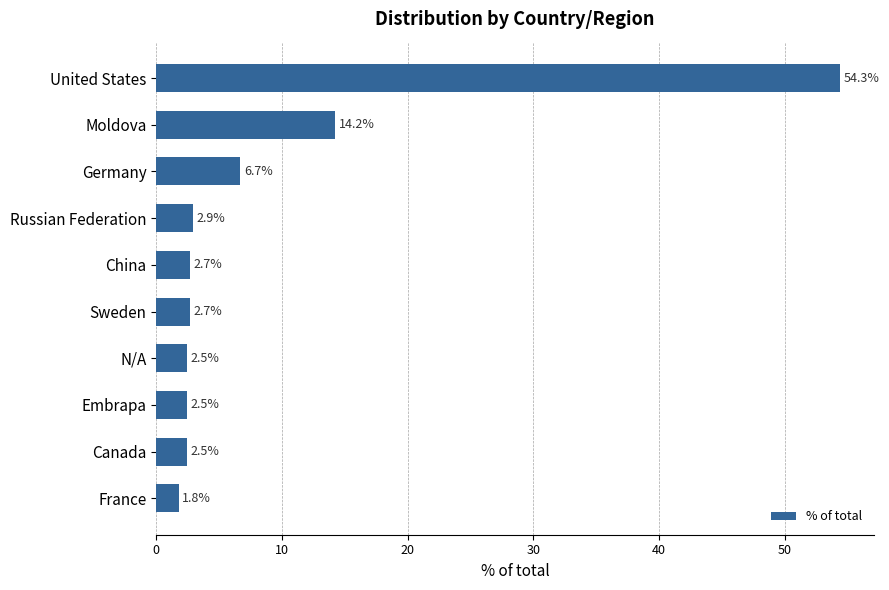

What is the smallest value displayed?

1.8